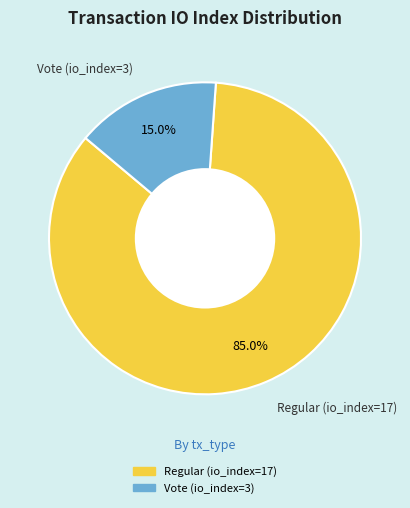

True or false: Vote (io_index=3) accounts for 15% of the total.

True